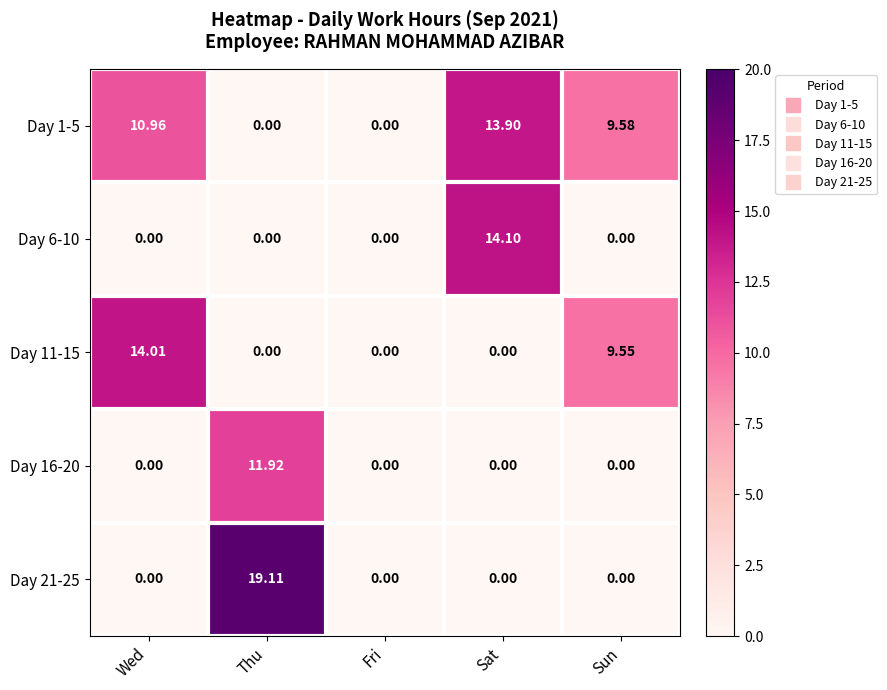

Which category has the highest value in the Day 1-5 series?

Sat